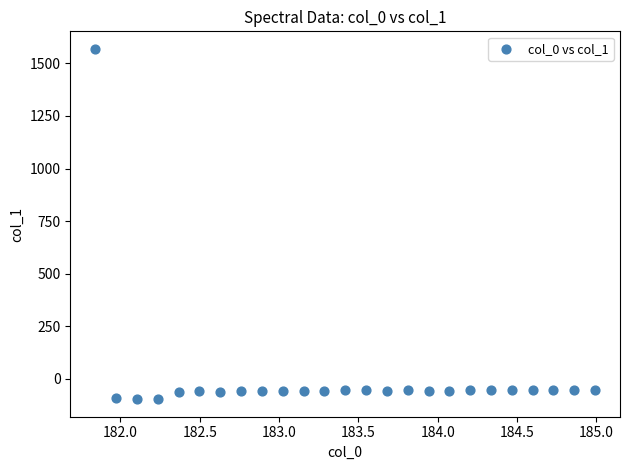

What is the range of X values (max minus min)?

3.1